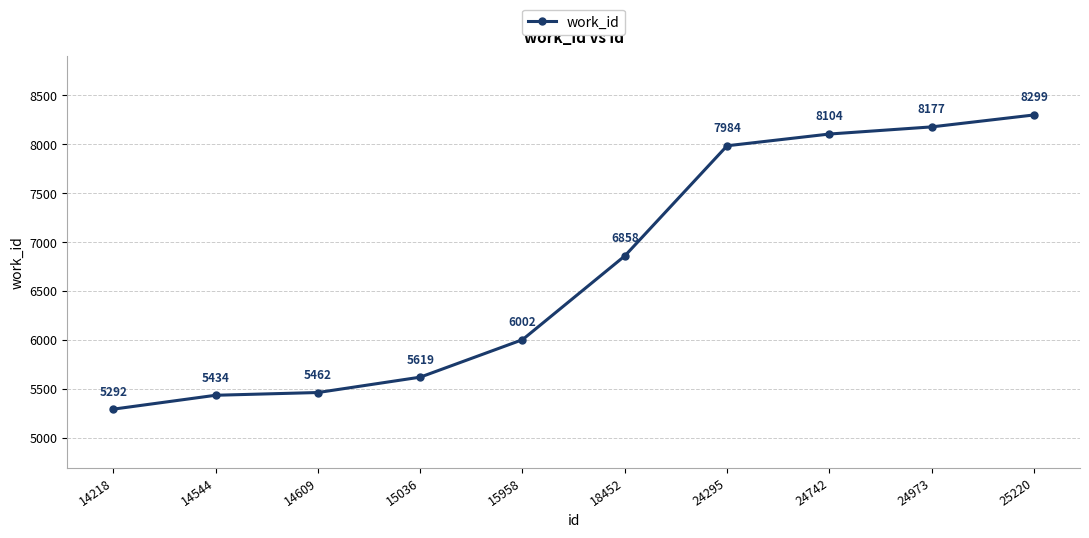

What is the change in value from 14544 to 24742?

+2670